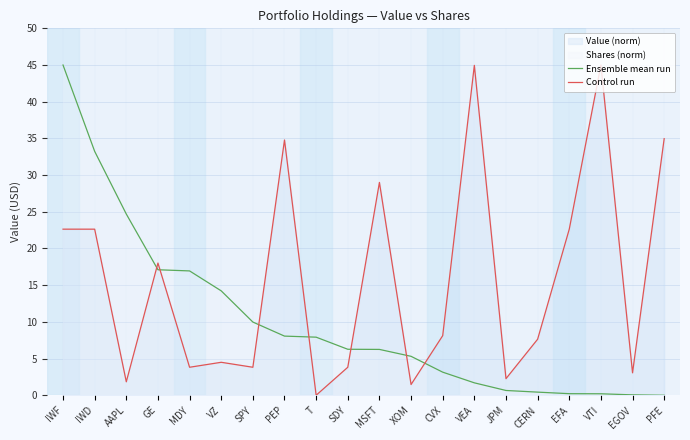

Between PFE and GE, which is larger?

GE